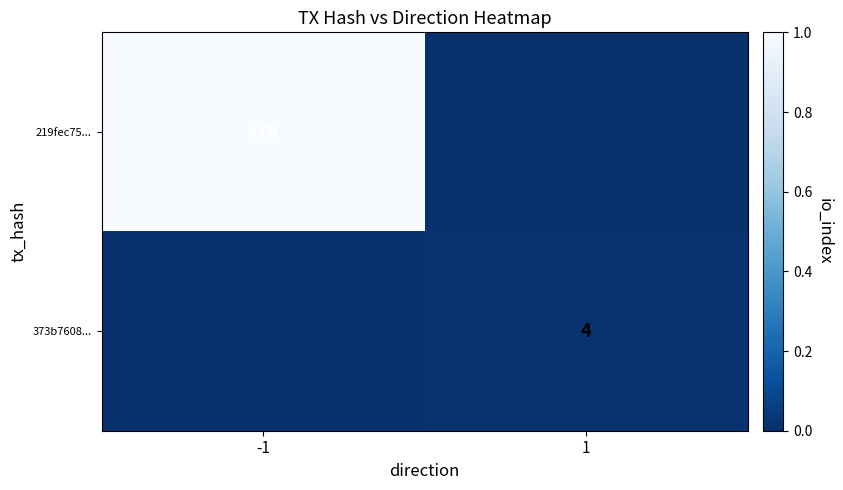

True or false: 219fec75... has a value of 328 at -1.

True